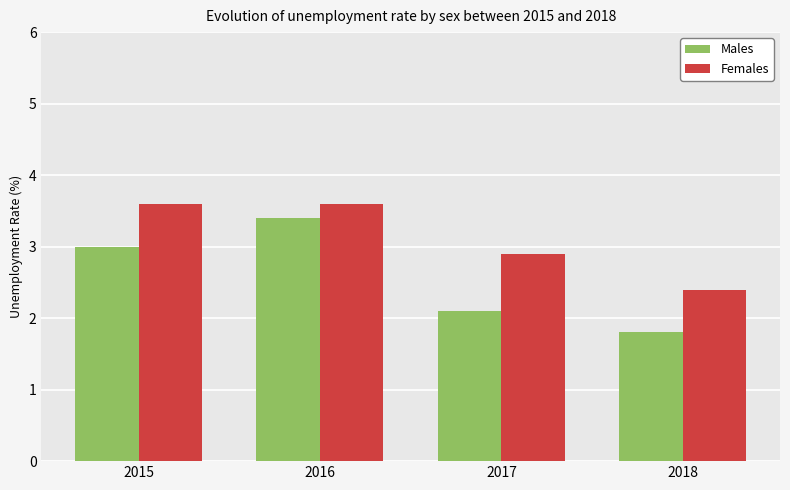

At how many categories does at least one series exceed 2?

4